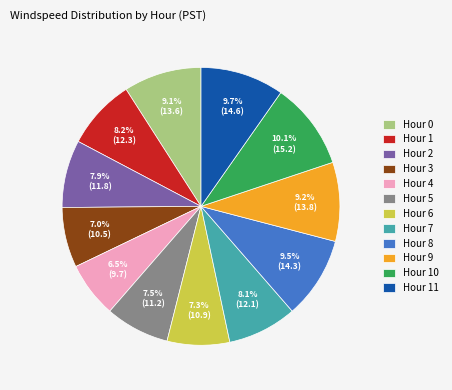

True or false: Hour 11 accounts for 21% of the total.

False